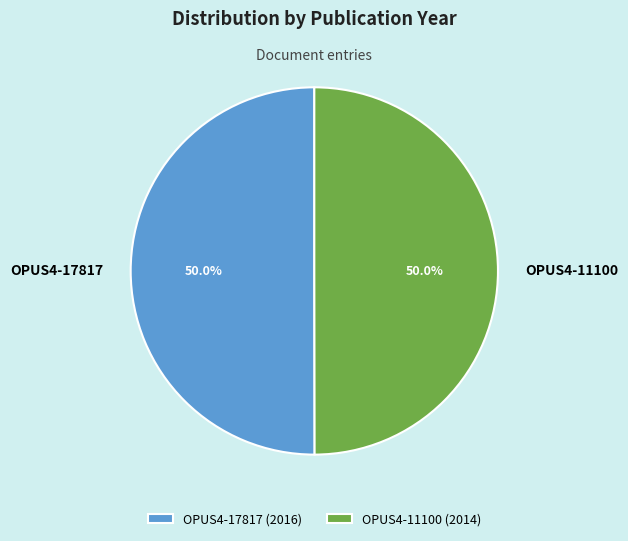

What percentage is the OPUS4-11100 slice, to the nearest percent?

50%